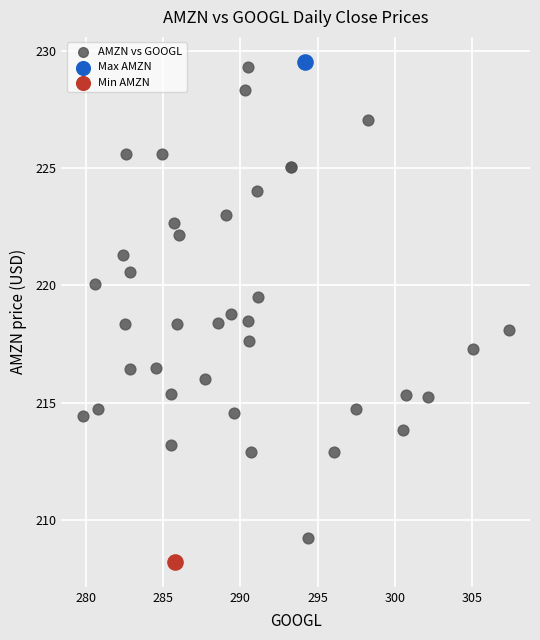

What are all the series names shown in the legend?

AMZN vs GOOGL, Max AMZN, Min AMZN